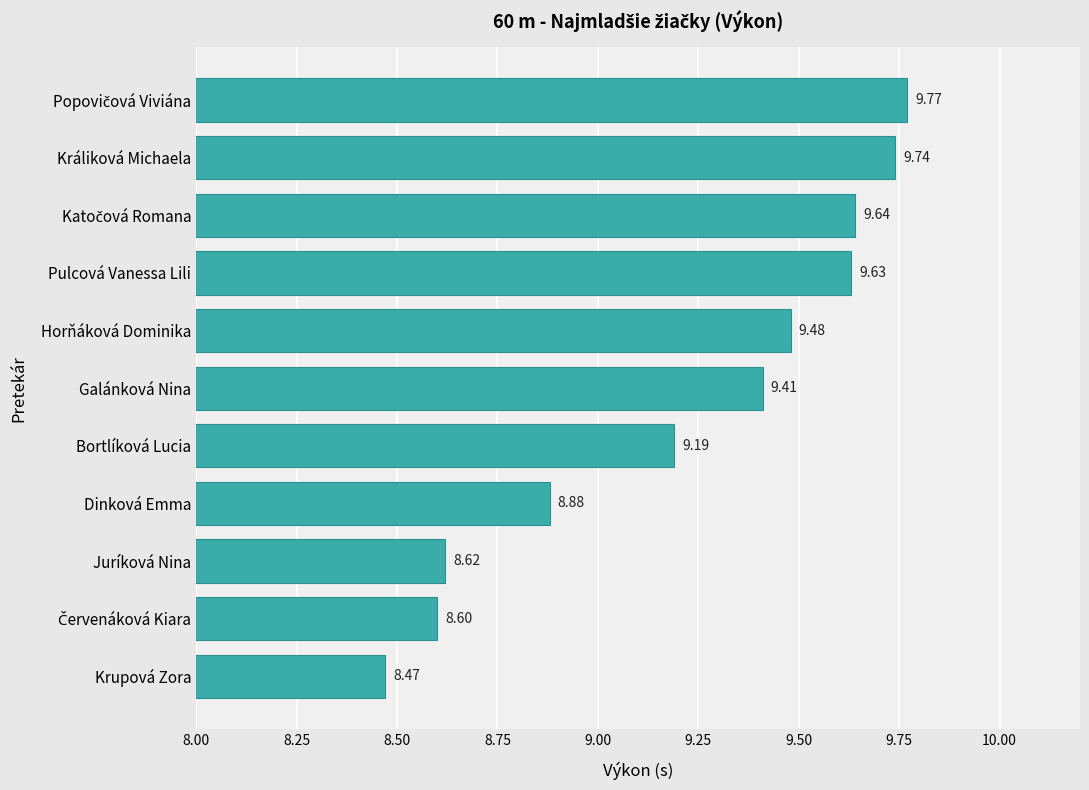

Which label corresponds to the smallest value in the chart?

Krupová Zora